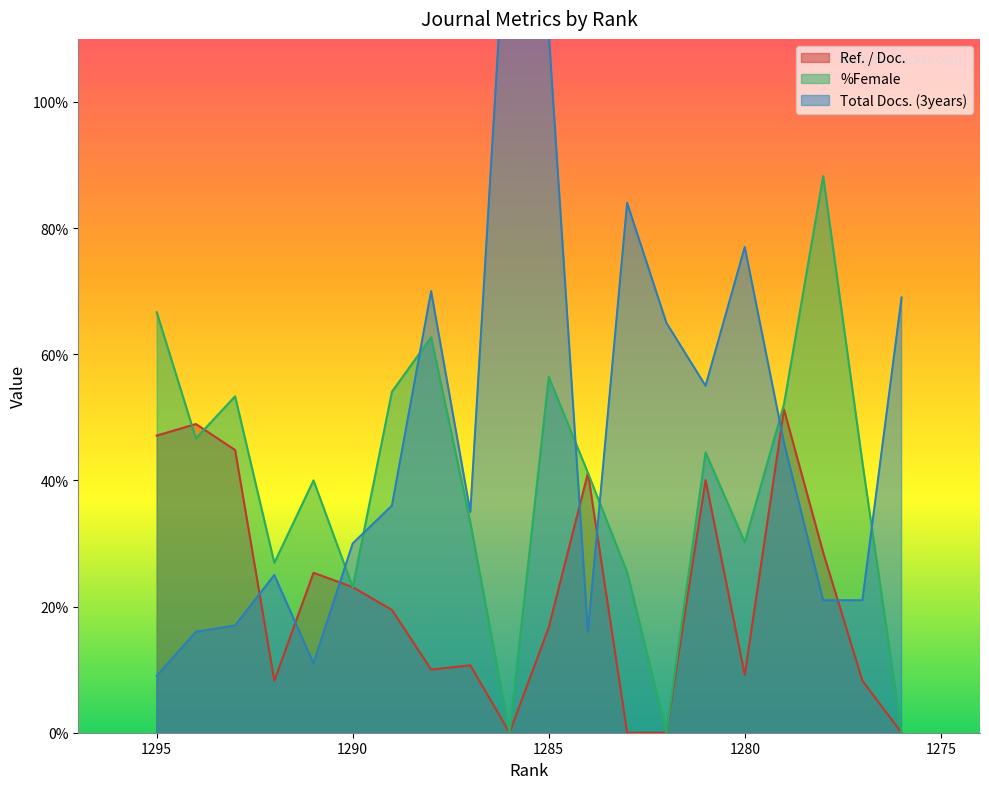

How many interior local peaks does the Ref. / Doc. series have?

6